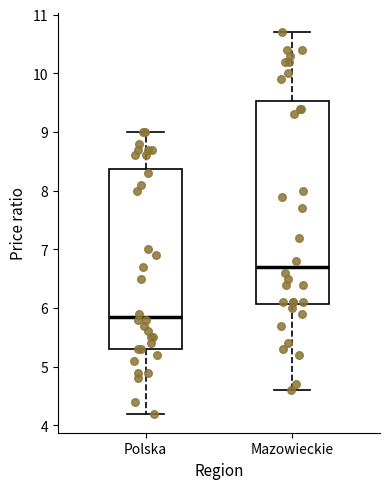

Where is the lower edge of the box for Mazowieckie on the y-axis? The values are not printed on the chart, so give them approximately, as read against the axis.

6.1